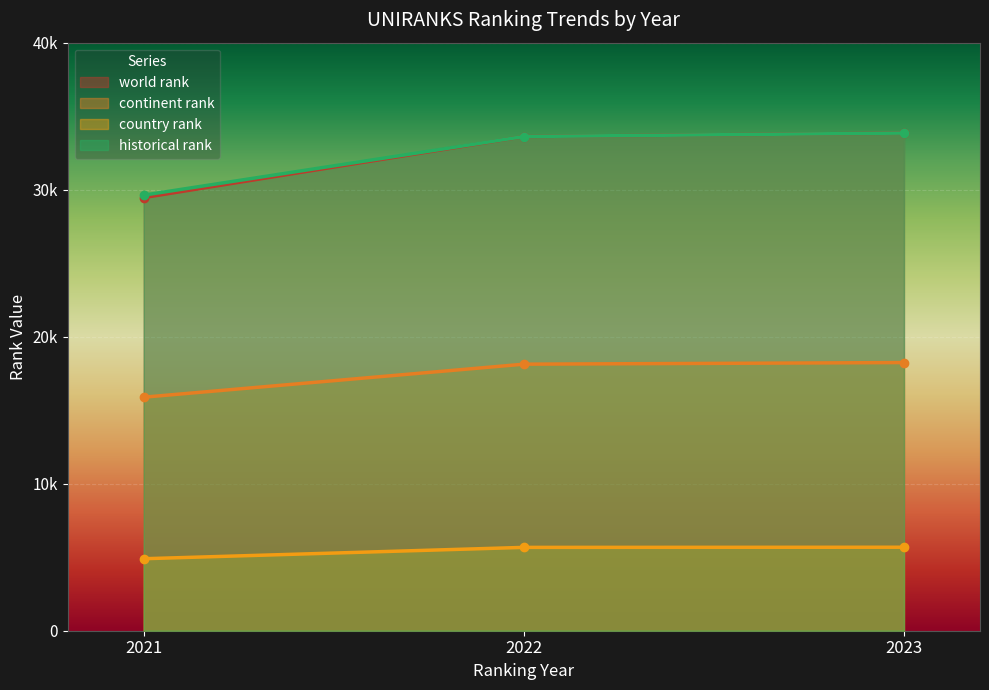

The value of historical rank at 2022 is 33615.0. True or false?

True